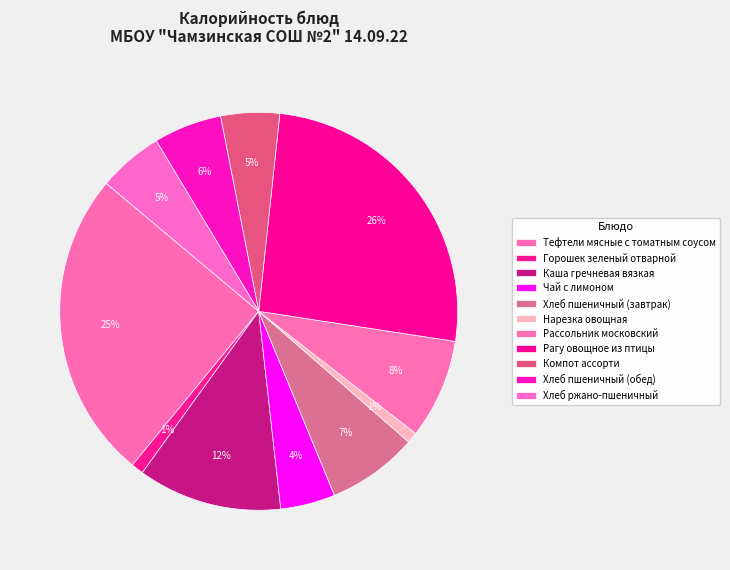

Count the number of slices in the pie.

11